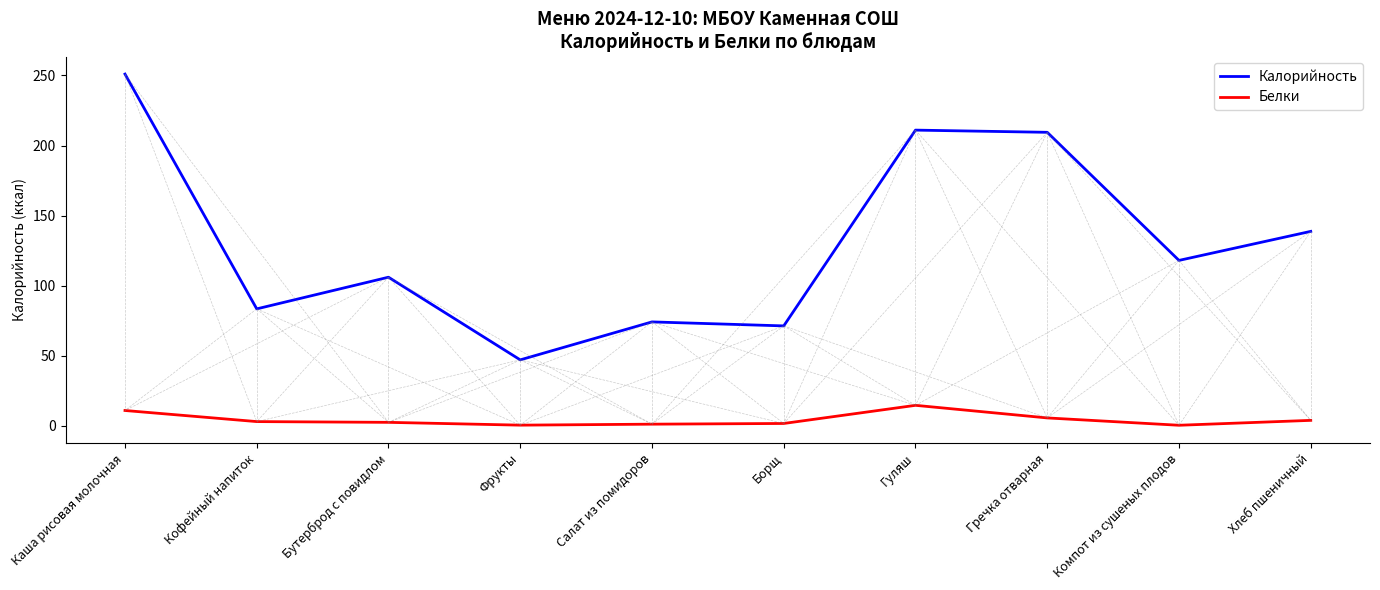

At which label does Калорийность reach its peak?

Каша рисовая молочная